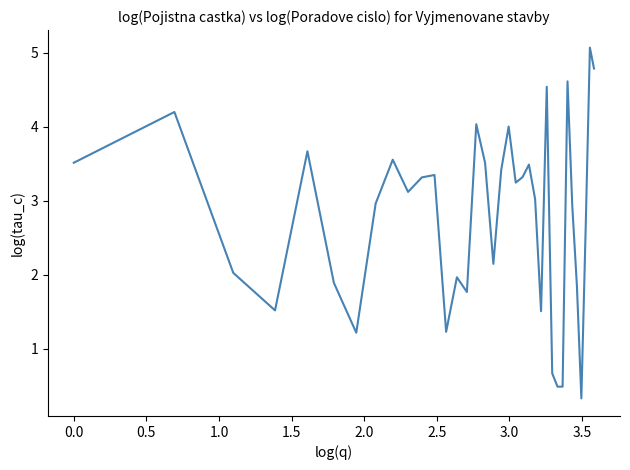

What is the smallest value displayed?

0.3